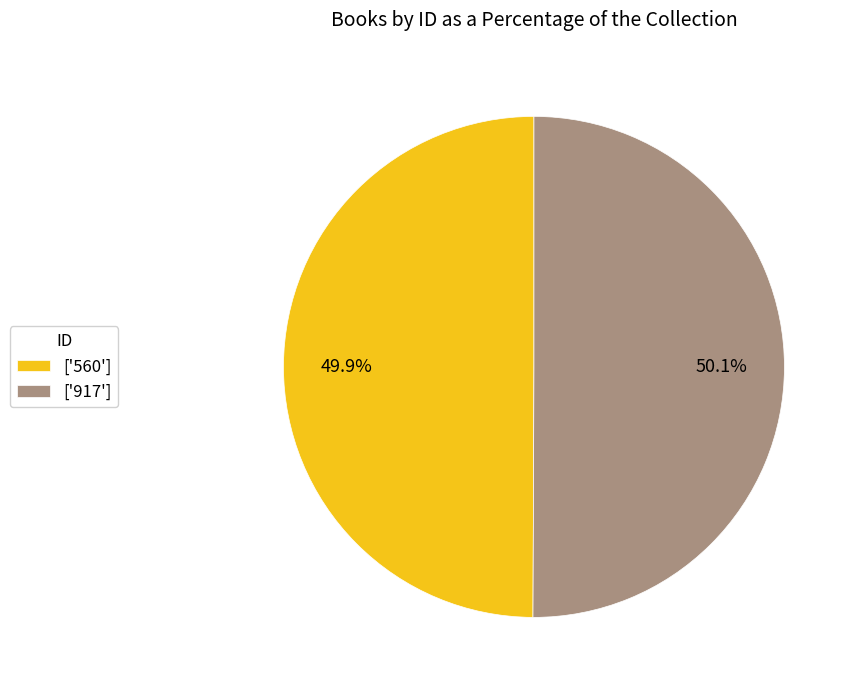

Approximately how many times larger is the value at ['560'] compared to ['917']?

1.0